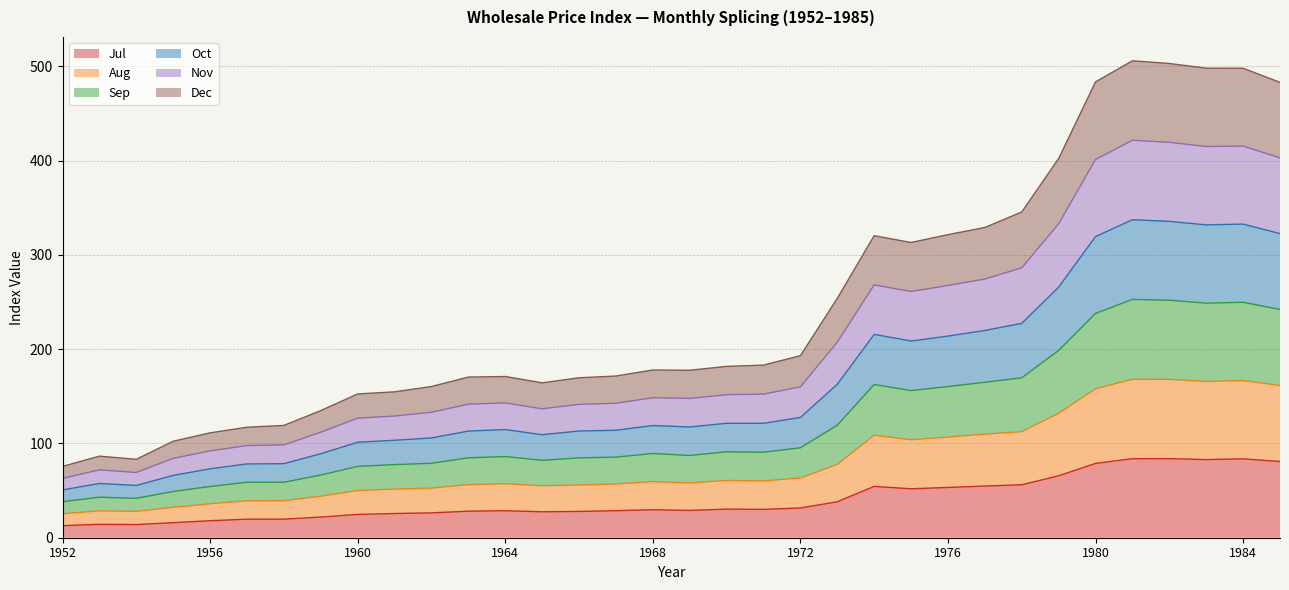

What is the total value across all series at 1956?

111.2